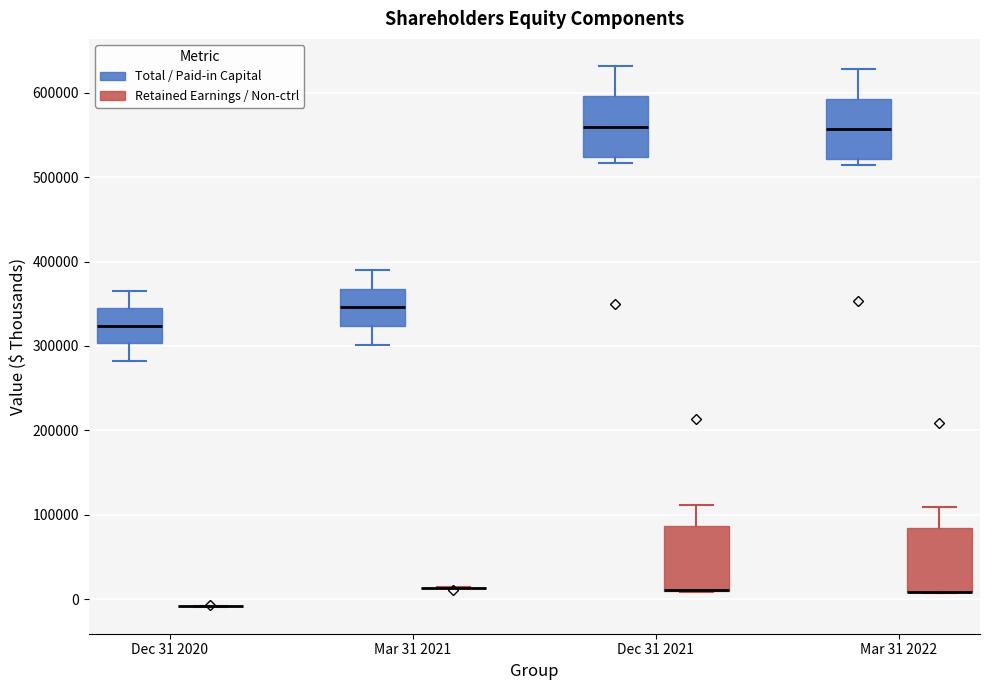

Where does the lower whisker of the box for Mar 31 2021 (Total / Paid-in Capital) end on the y-axis? The values are not printed on the chart, so give them approximately, as read against the axis.

300000